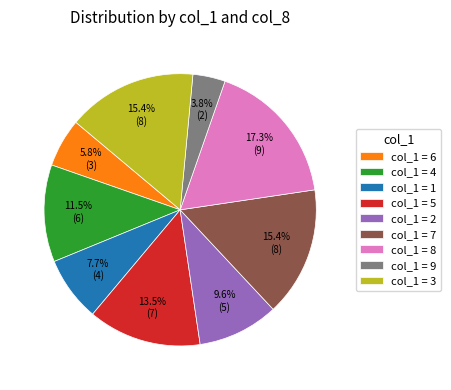

Is there any slice that represents more than half of the pie?

No